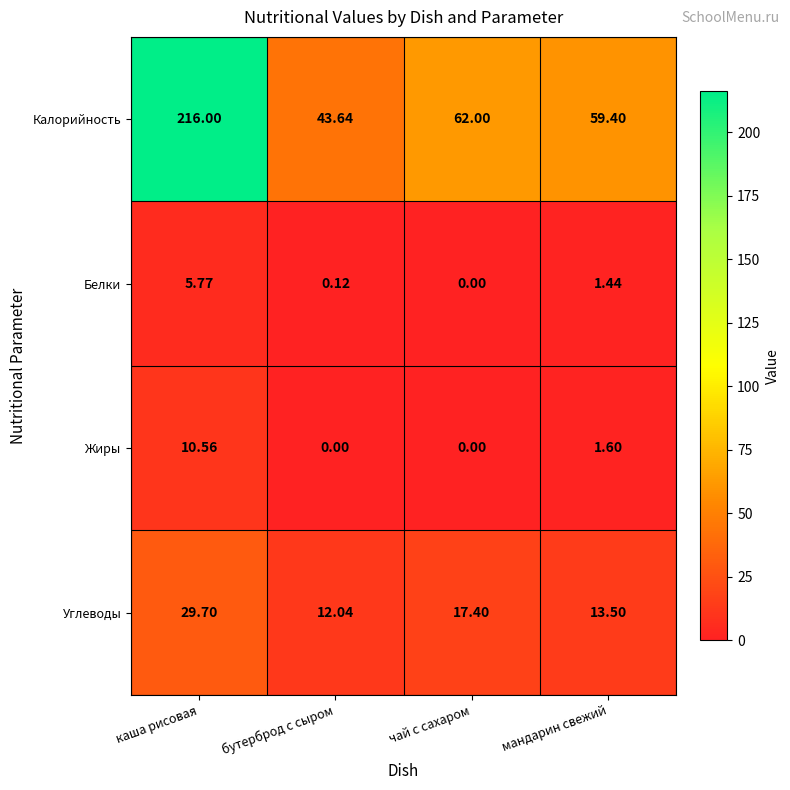

At which label is Углеводы closest to 20?

чай с сахаром